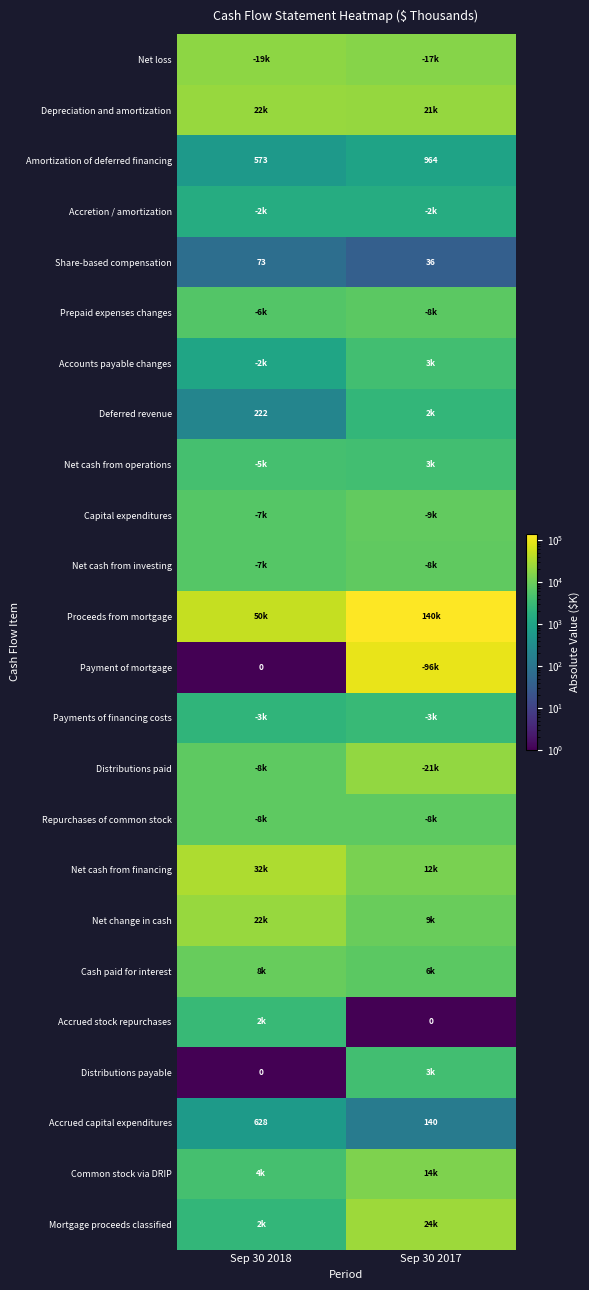

What is the maximum value shown in the chart?

140000.0